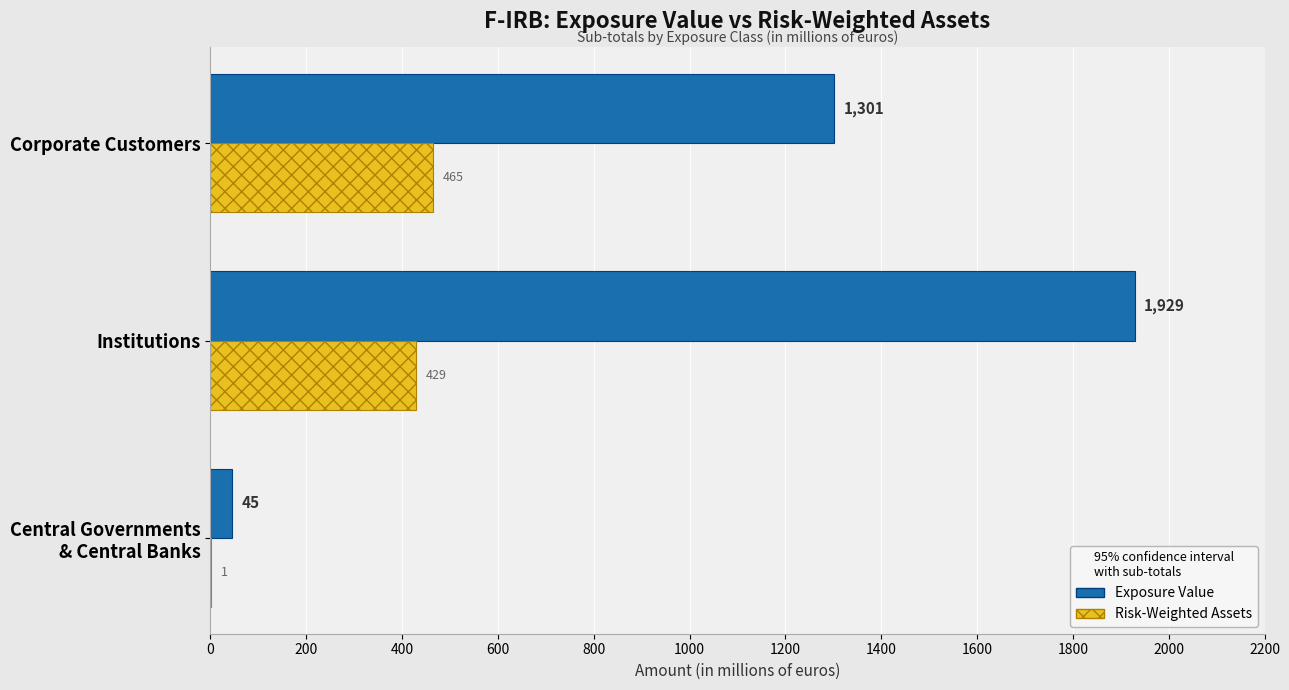

What is the maximum value for Exposure Value?

1929